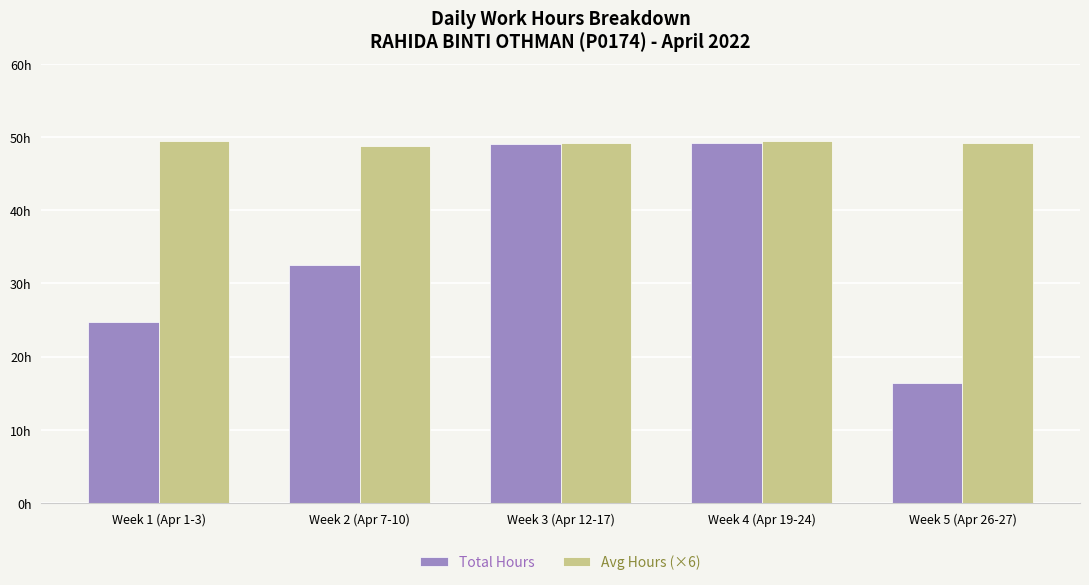

The Total Hours series shows 14.3 at Week 3 (Apr 12-17). True or false?

False